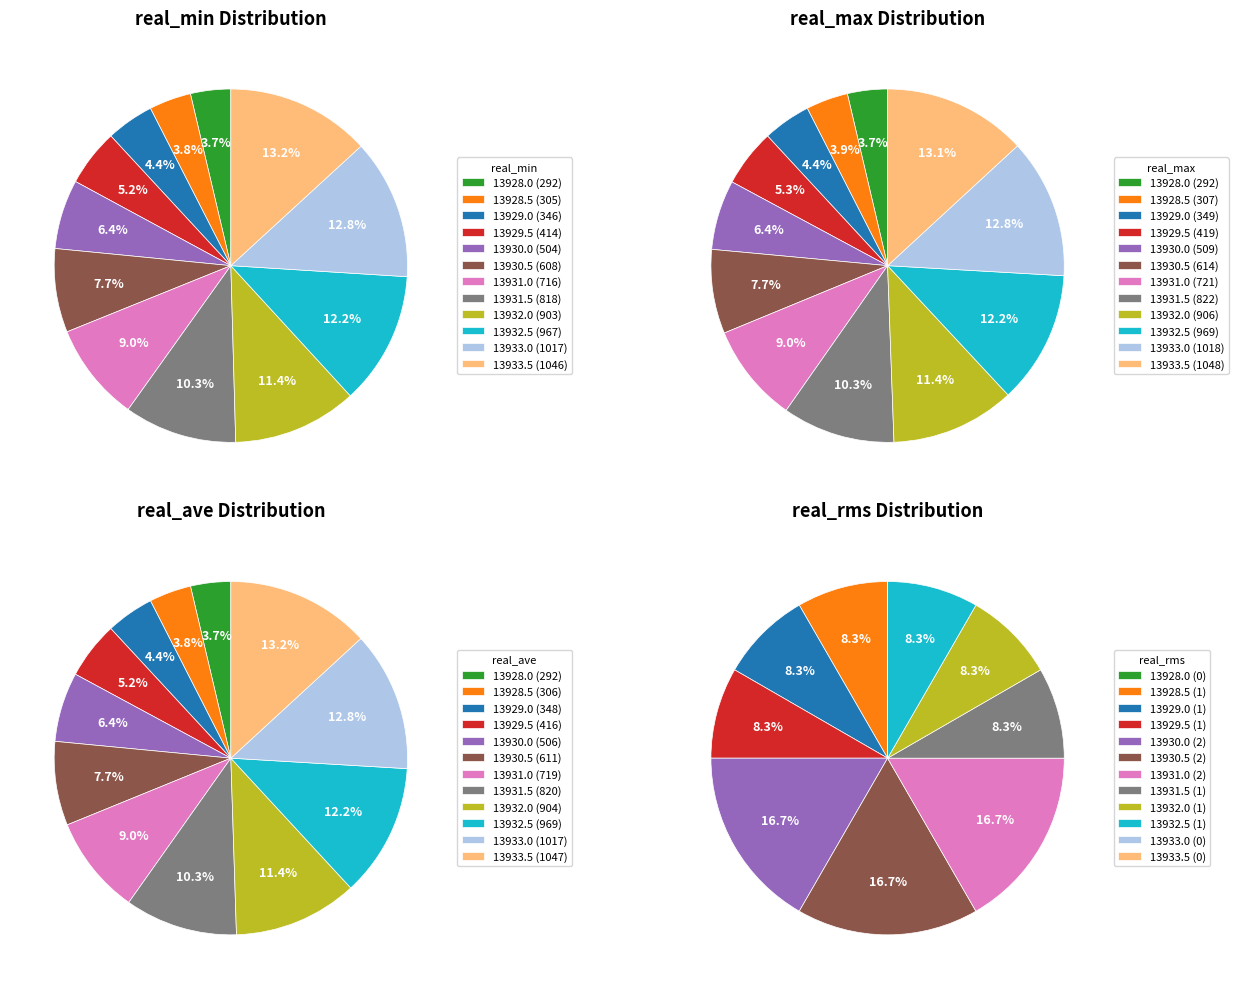

The 13928.0 slice represents 4% of the pie. True or false?

True